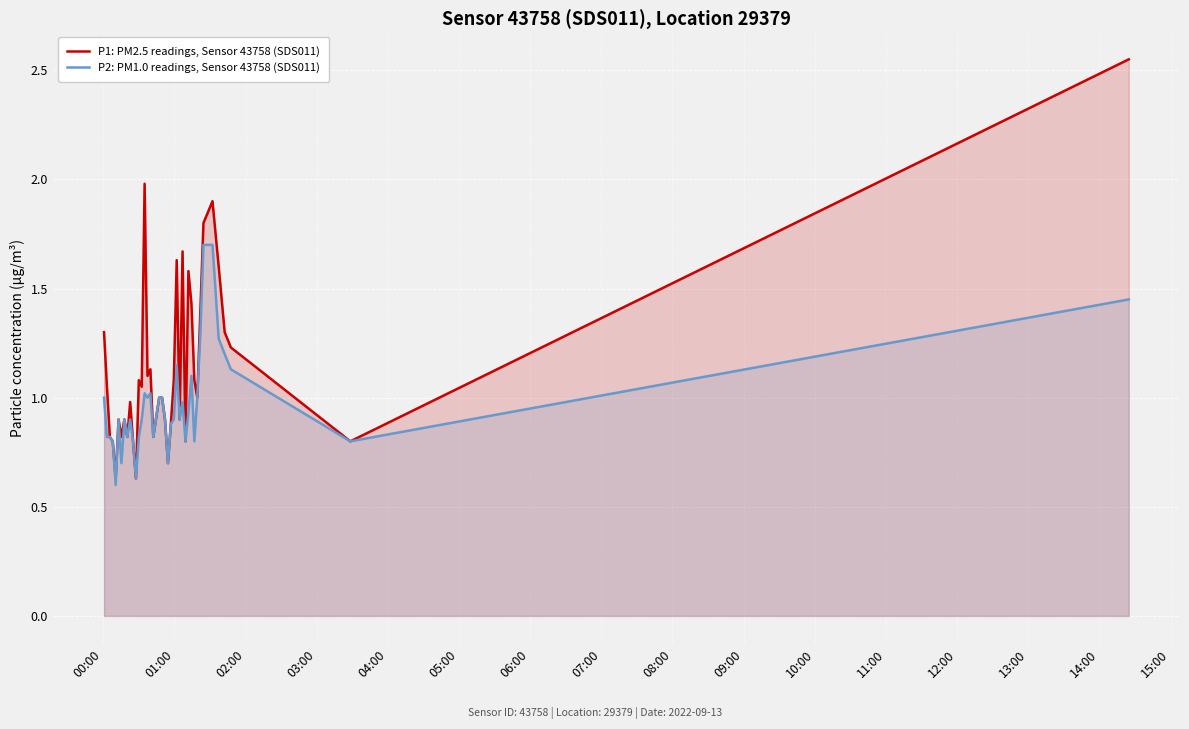

Reading left to right, extract all data points from this chart.

P1: PM2.5 readings, Sensor 43758 (SDS011): 1.3	1.1	0.8	0.8	0.6	0.9	0.8	0.9	0.8	1.0	0.8	0.6	1.1	1.1	2.0	1.1	1.1	0.8	1.0	1.0	0.9	0.7	0.9	1.1	1.6	0.9	1.7	0.8	1.6	1.4	1.1	1.0	1.4	1.8	1.9	1.6	1.3	1.2	0.8	2.5
P2: PM1.0 readings, Sensor 43758 (SDS011): 1.0	0.8	0.8	0.8	0.6	0.9	0.7	0.9	0.8	0.9	0.8	0.6	0.8	0.9	1.0	1.0	1.0	0.8	1.0	1.0	0.9	0.7	0.9	0.9	1.1	0.9	1.0	0.8	0.9	1.1	0.8	1.0	1.3	1.7	1.7	1.3	1.2	1.1	0.8	1.4